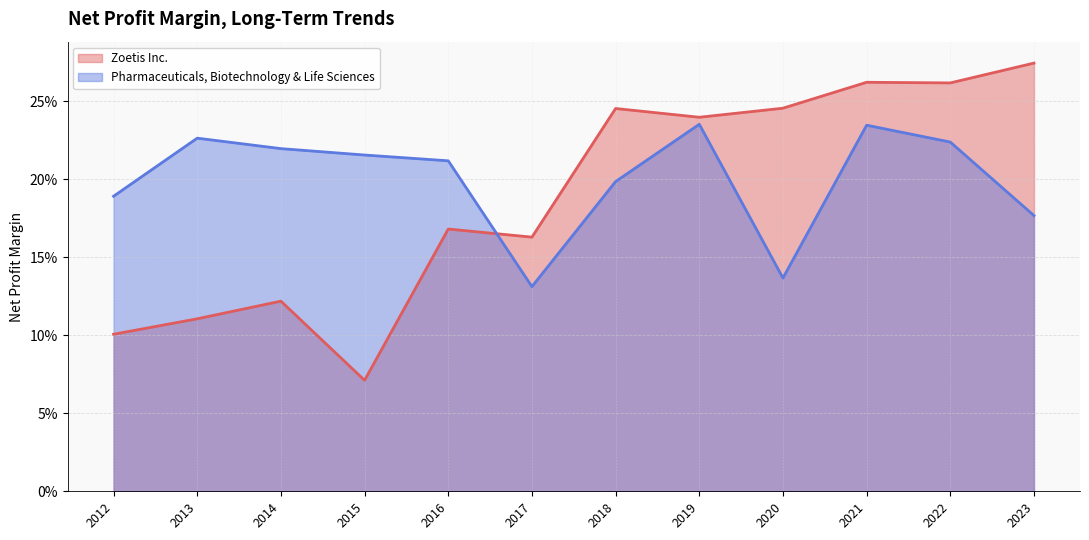

Does the chart display data point markers on the line(s)?

No